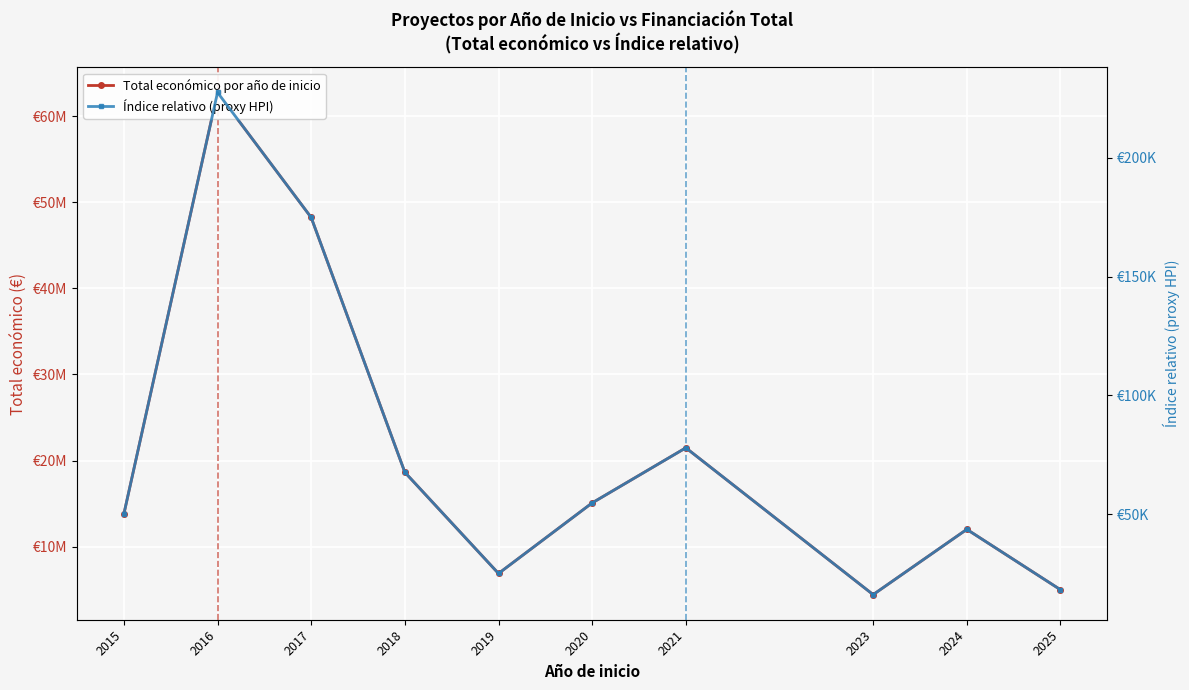

True or false: Índice relativo (proxy HPI) has more than 1 interior local peaks.

True